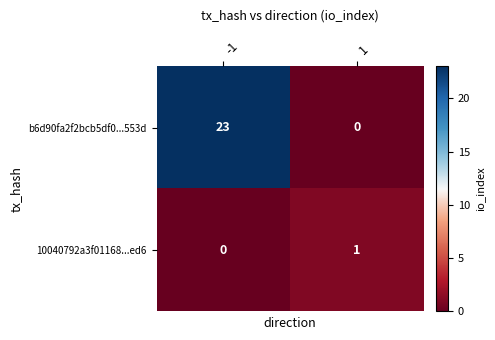

Rank the categories by b6d90fa2f2bcb5df0...553d value from highest to lowest.

-1, 1